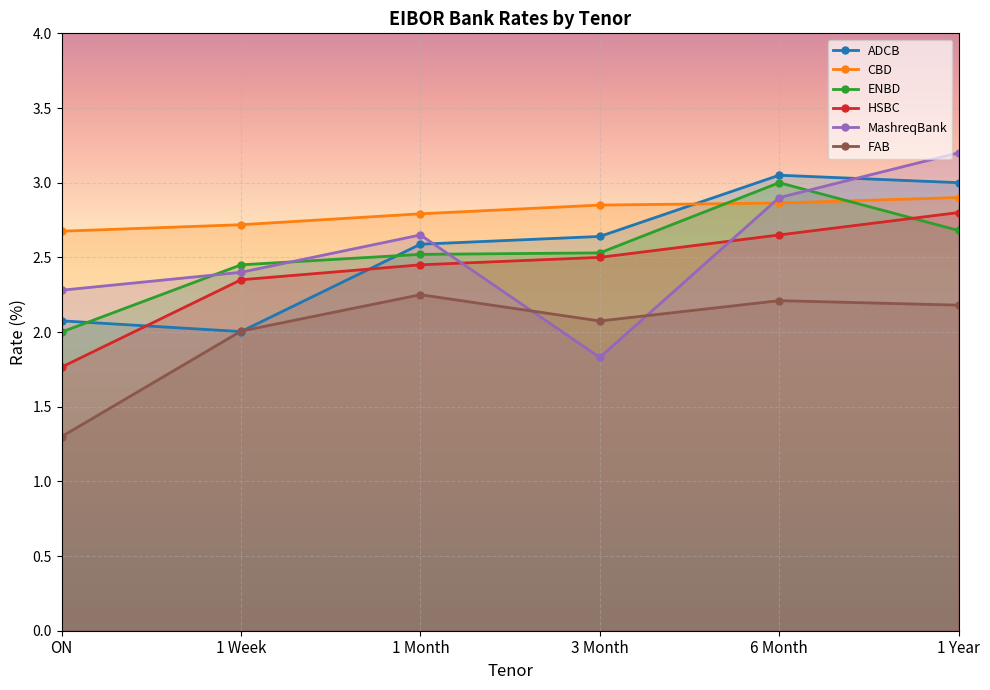

Which has a higher value, ON or 1 Month?

1 Month